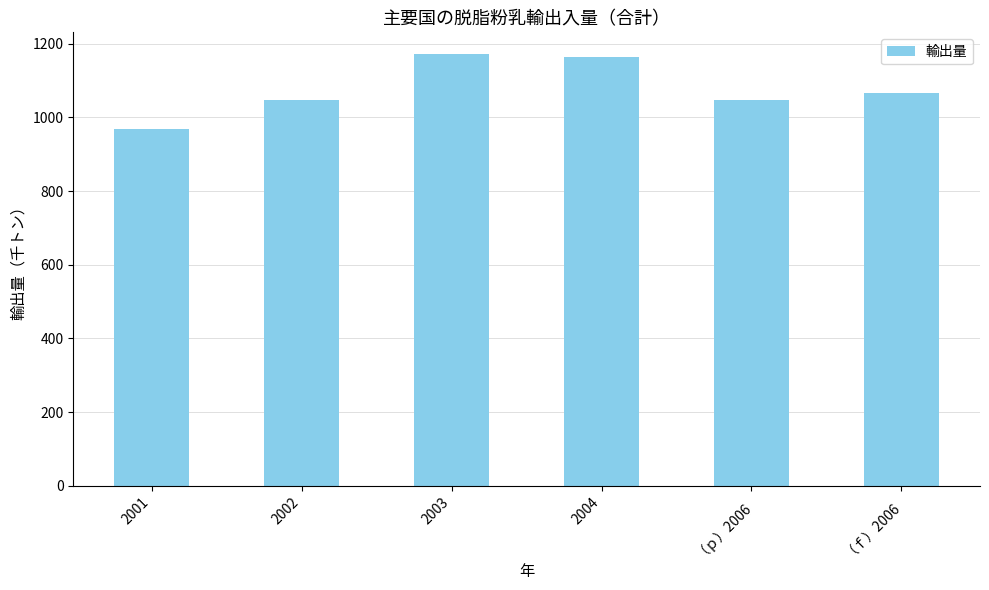

What is the greatest value displayed?

1172